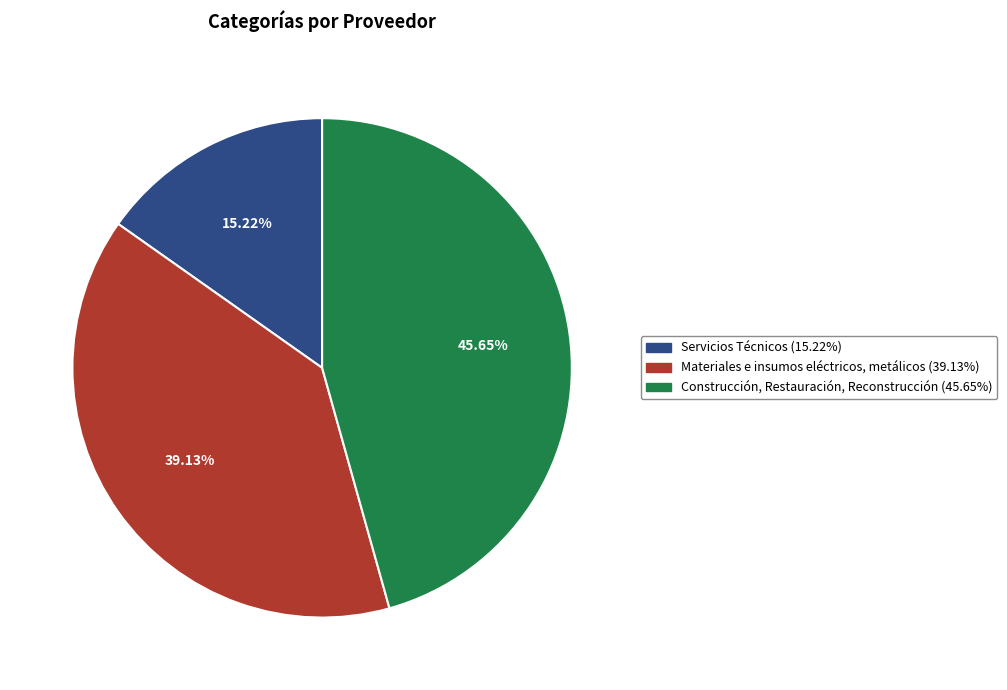

What percentage is the Materiales e insumos eléctricos, metálicos slice, to the nearest percent?

39%